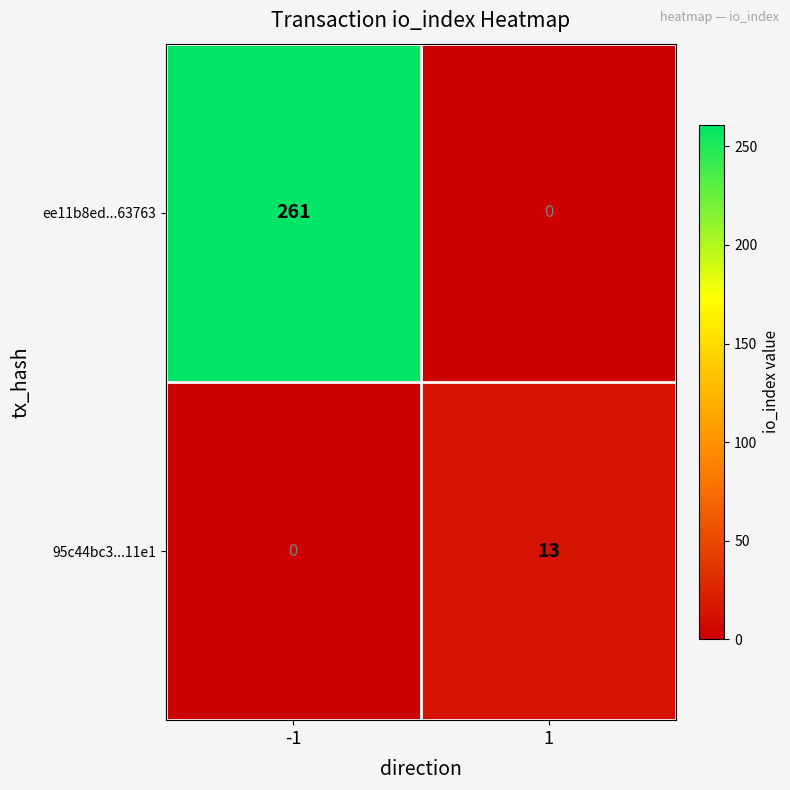

What value does the 95c44bc3...11e1 series have at 1?

13